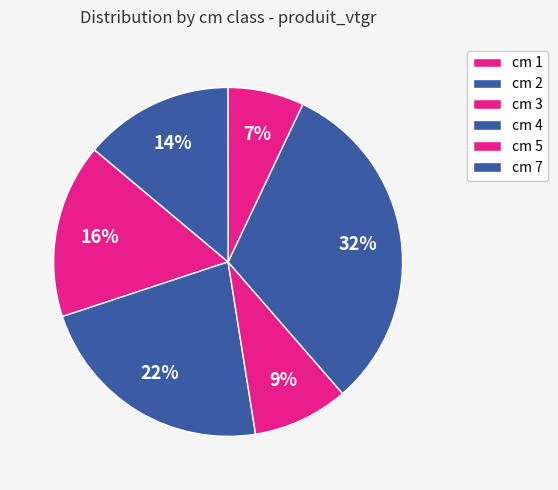

Count the number of slices in the pie.

6